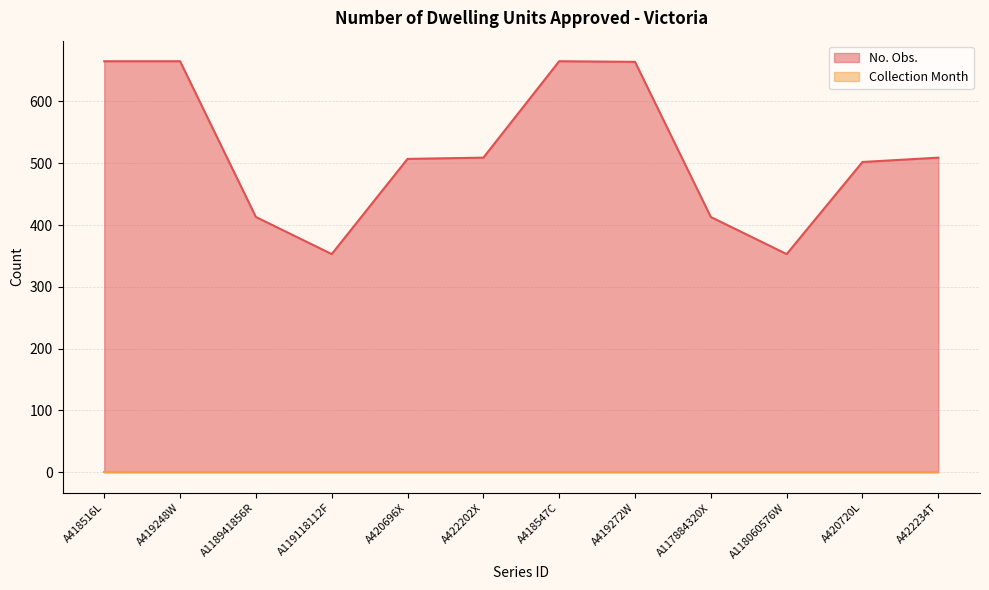

The chart shows a value of 664 at A419272W. True or false?

True